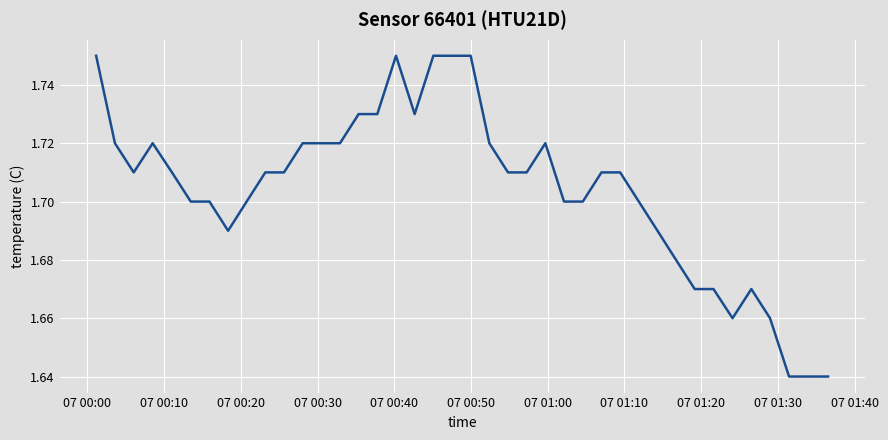

Reading left to right, what are all the values shown in this chart?

1.8	1.7	1.7	1.7	1.7	1.7	1.7	1.7	1.7	1.7	1.7	1.7	1.7	1.7	1.7	1.7	1.8	1.7	1.8	1.8	1.8	1.7	1.7	1.7	1.7	1.7	1.7	1.7	1.7	1.7	1.7	1.7	1.7	1.7	1.7	1.7	1.7	1.6	1.6	1.6